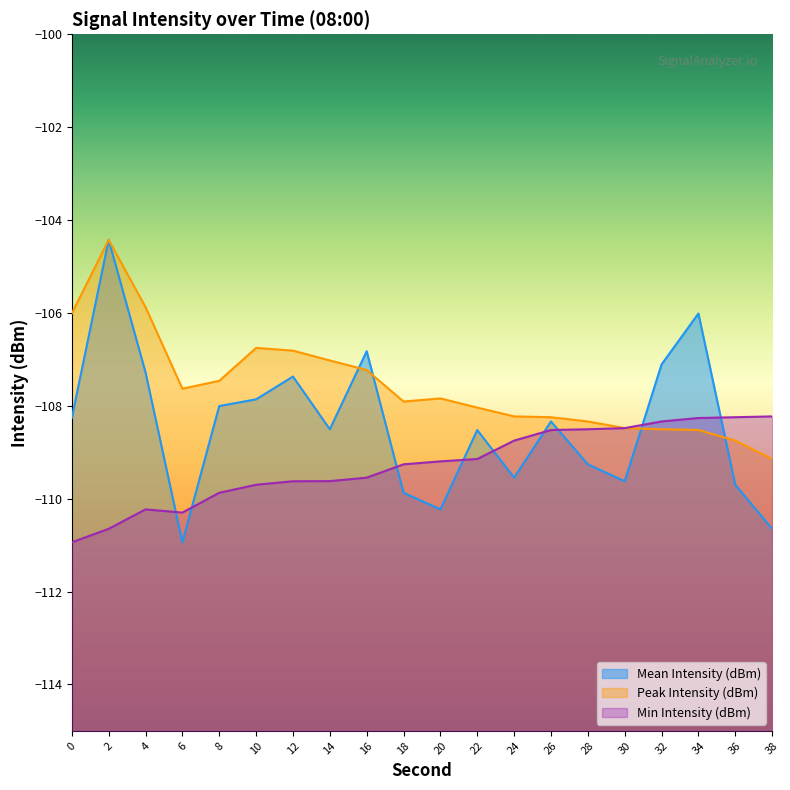

What is the difference between the second highest and minimum values in the Mean Intensity (dBm) series?

4.9